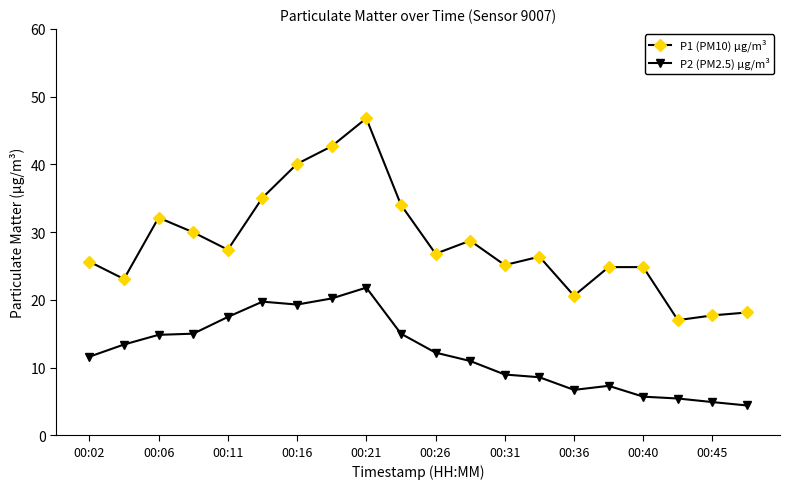

What is the average value of the P2 (PM2.5) µg/m³ series?

12.2